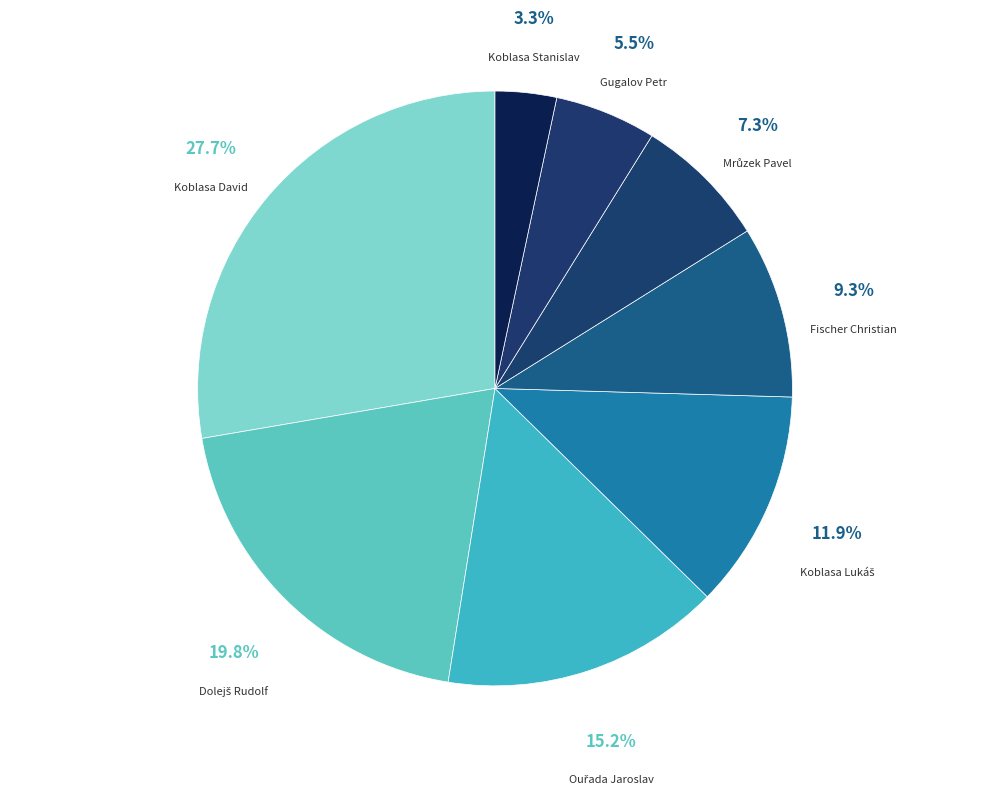

How many slices are in this pie chart?

8